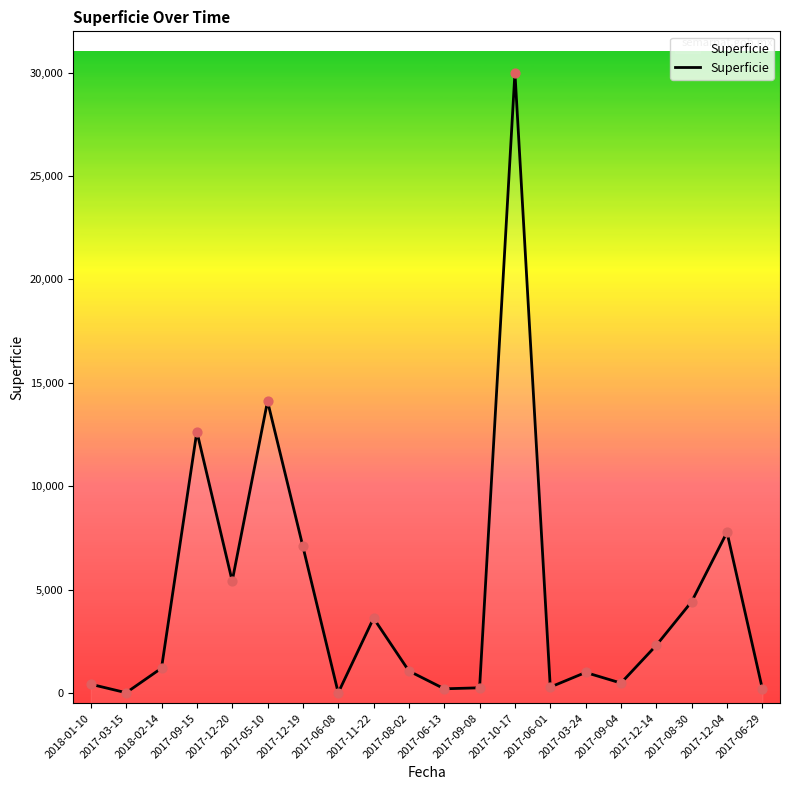

Which has a higher value, 2017-05-10 or 2017-09-15?

2017-05-10